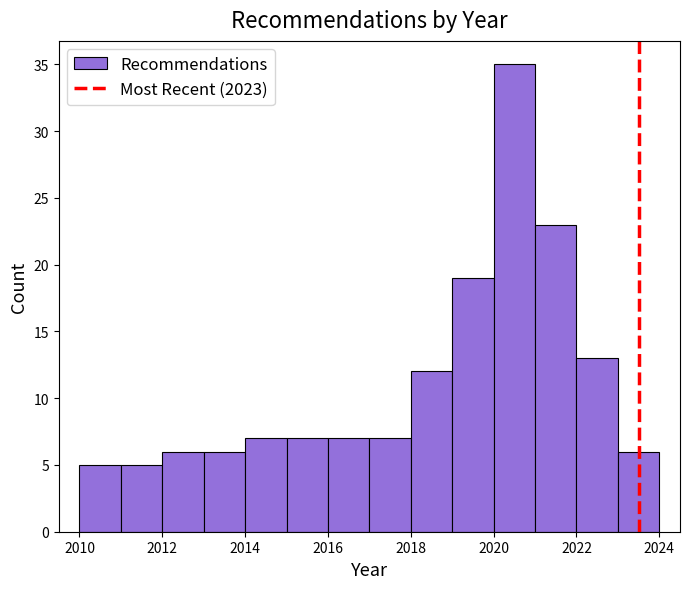

Reading left to right, list every bar in this chart as the range it spans on the x-axis followed by its height. The values are not printed on the chart, so give them approximately, as read against the axis.

2010 to 2011: 5
2011 to 2012: 5
2012 to 2013: 6
2013 to 2014: 6
2014 to 2015: 7
2015 to 2016: 7
2016 to 2017: 7
2017 to 2018: 7
2018 to 2019: 12
2019 to 2020: 19
2020 to 2021: 35
2021 to 2022: 23
2022 to 2023: 13
2023 to 2024: 6